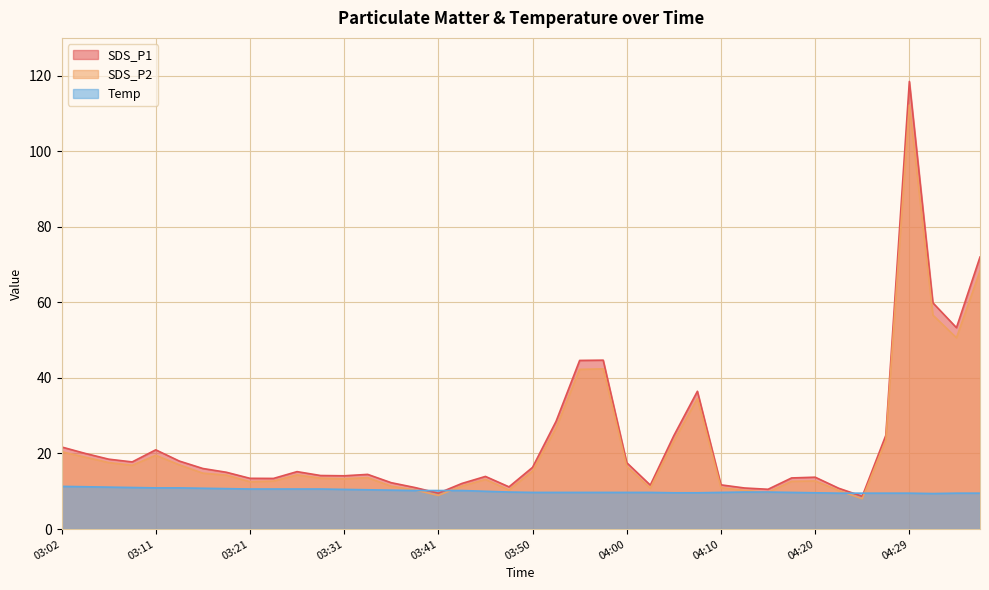

Which series ends up on top after the final intersection of Temp and SDS_P2?

SDS_P2